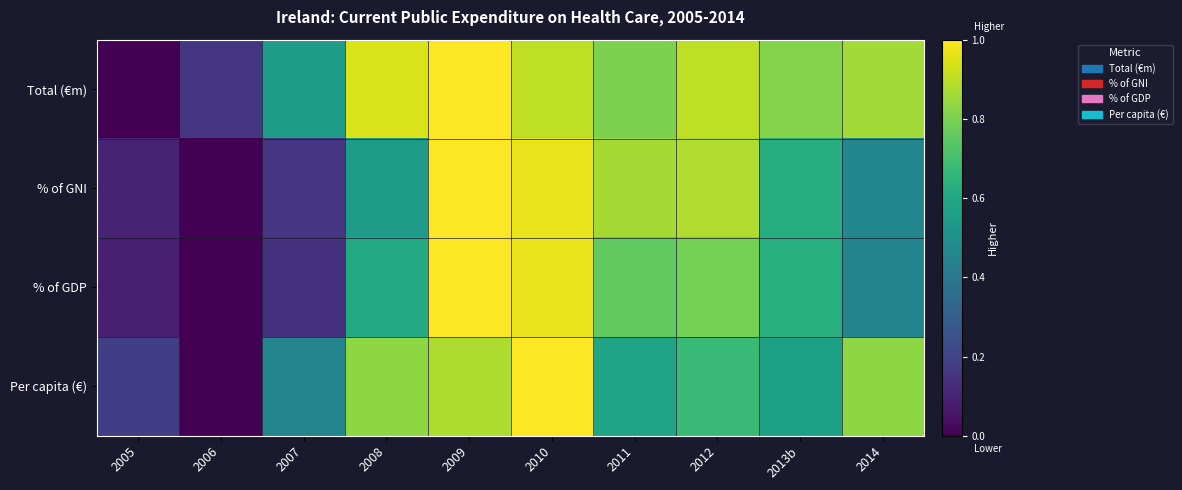

Which has a higher value, 2006 or 2005?

2006